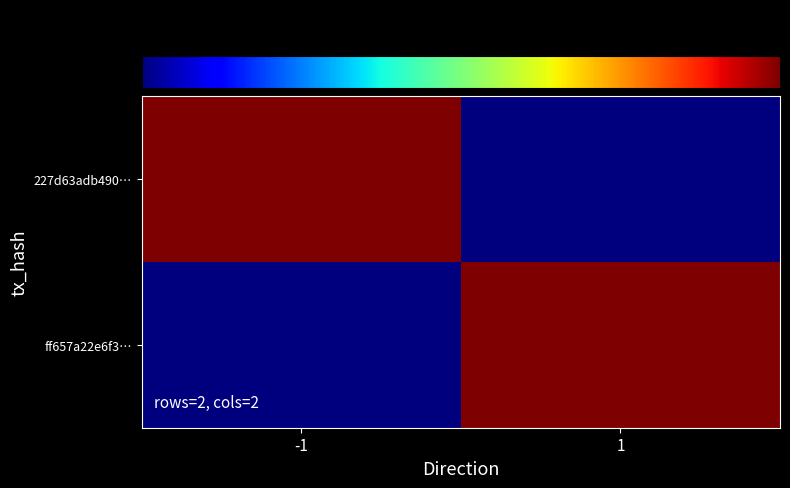

At which category does the chart reach its peak across all series?

-1